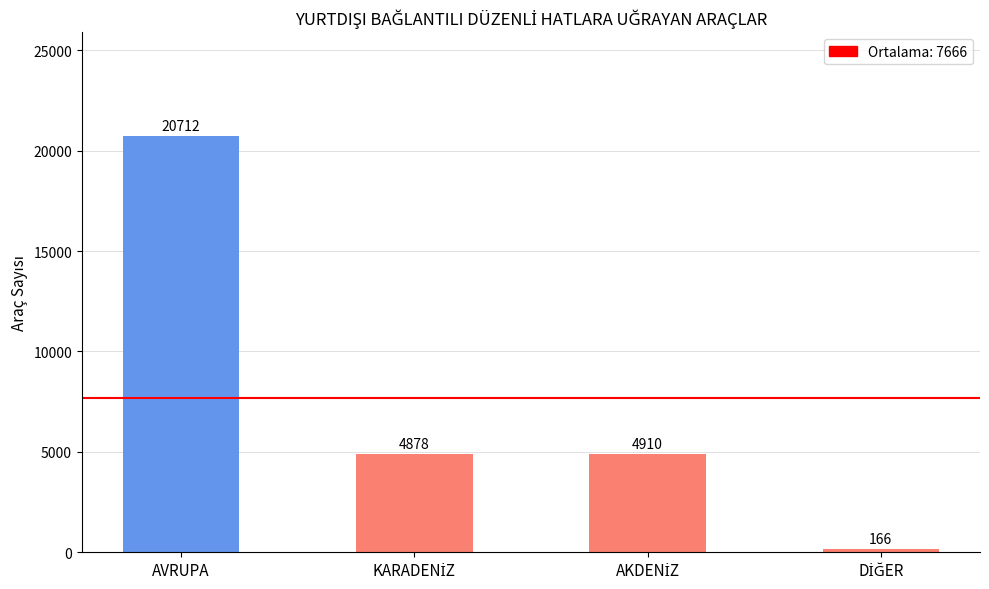

At which label does the data first exceed 4910?

AVRUPA